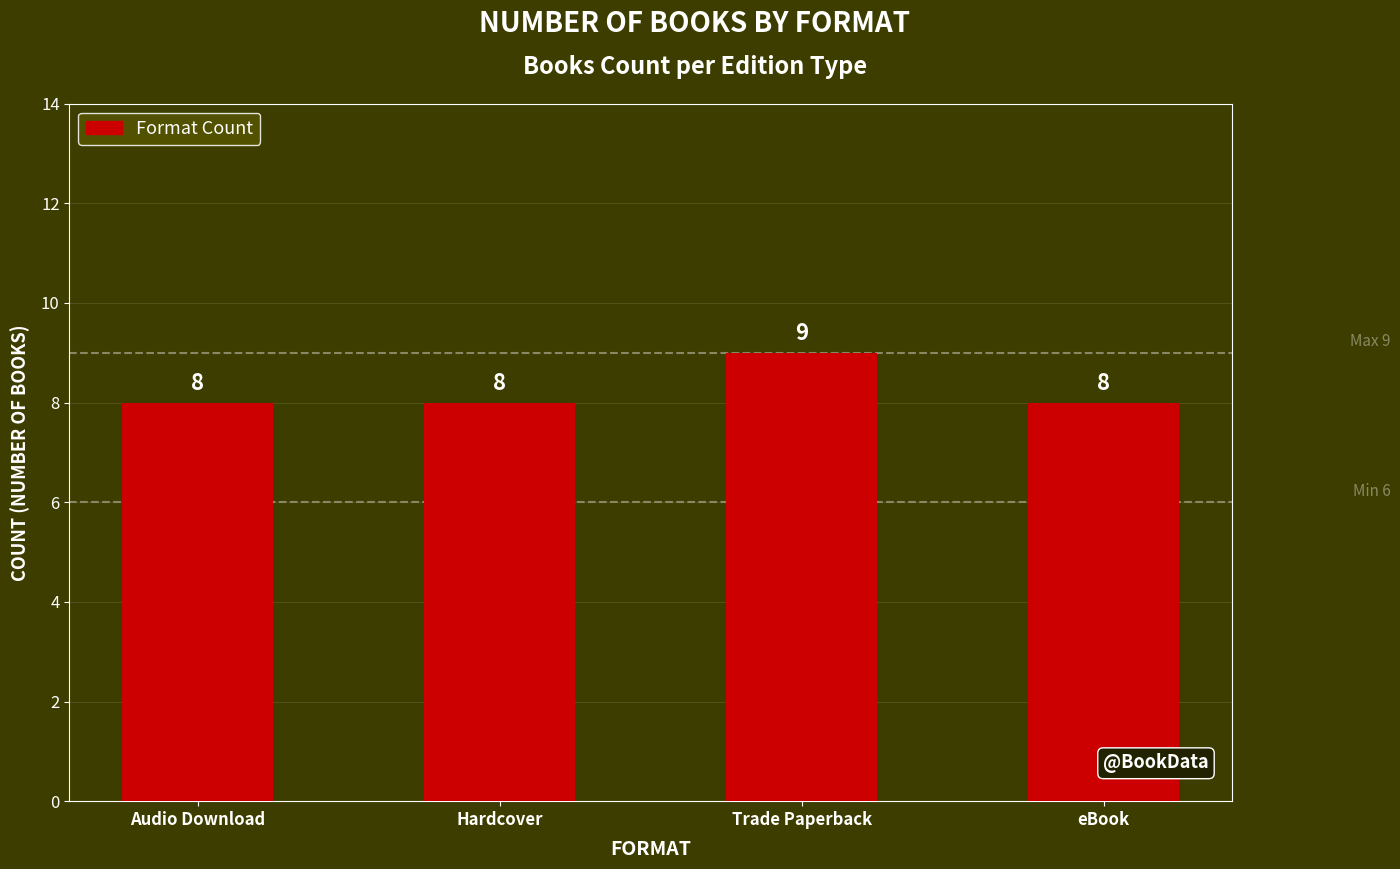

How many series are shown in this chart?

1